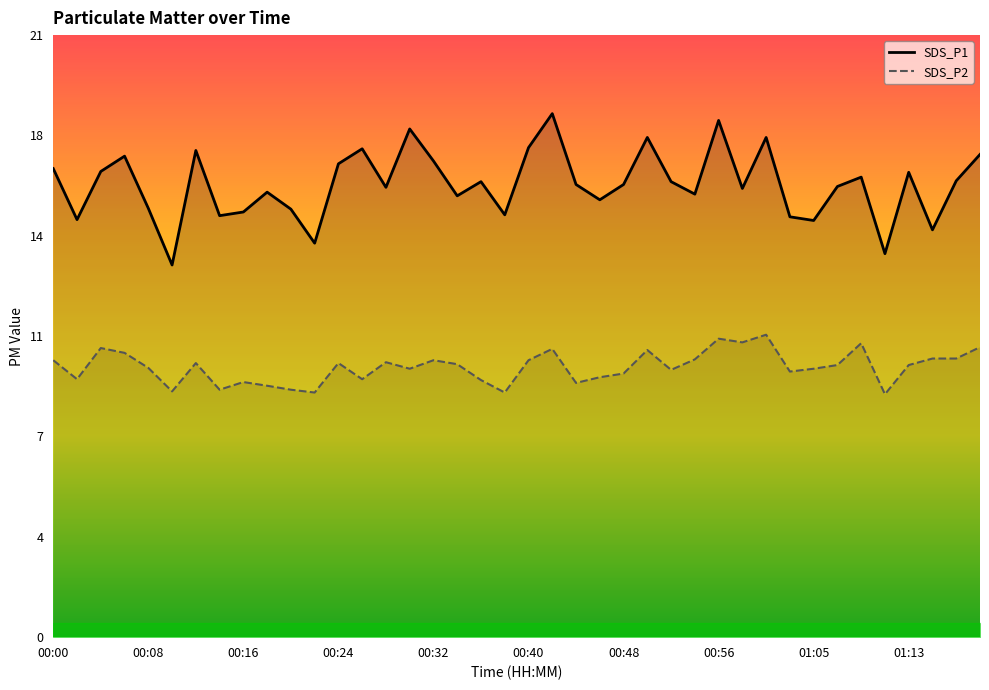

What is the difference between the maximum and second lowest values in the SDS_P2 series?

2.0